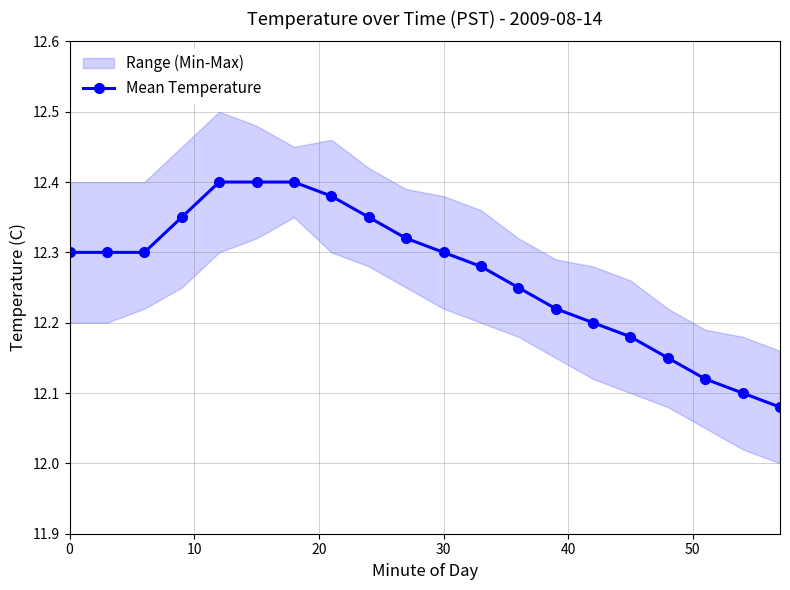

True or false: there are more than 1 points higher than both neighbors.

False